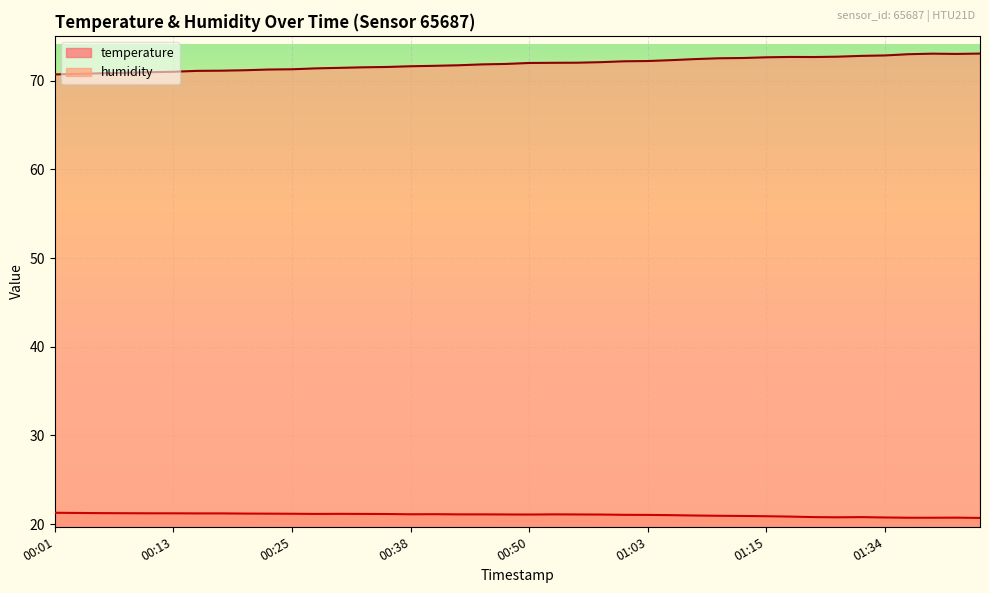

At how many categories does at least one series exceed 50?

40